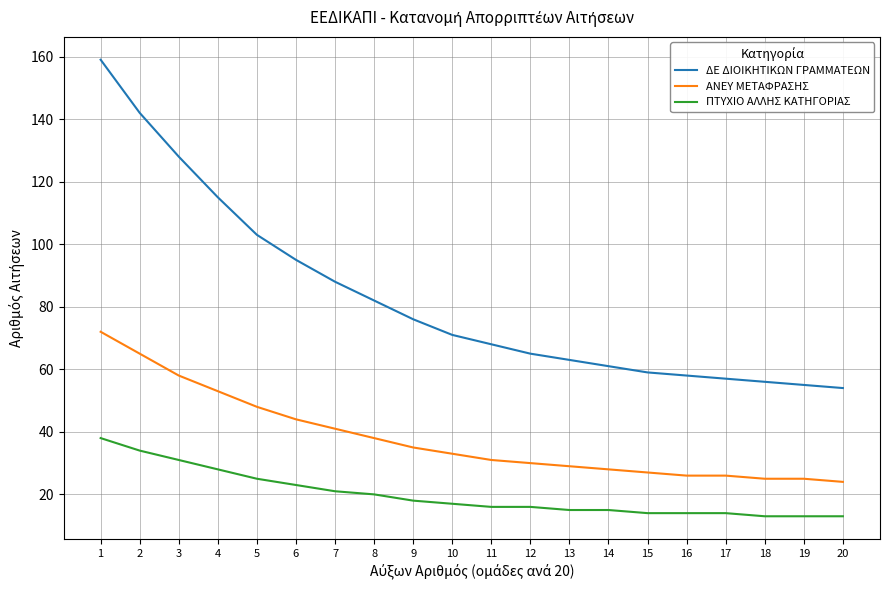

What is the highest value of the ΠΤΥΧΙΟ ΑΛΛΗΣ ΚΑΤΗΓΟΡΙΑΣ series?

38